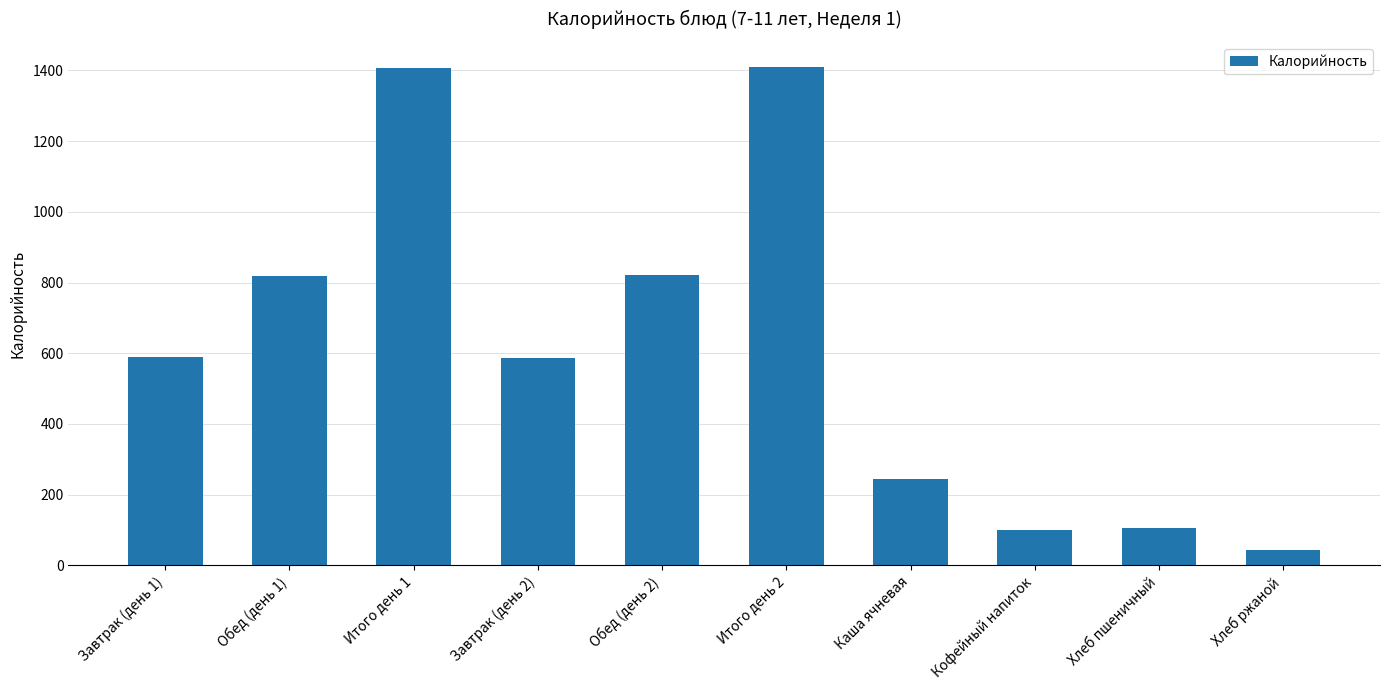

Read the value at Итого день 1.

1407.2